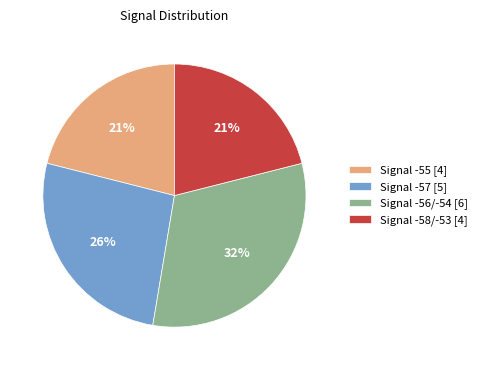

Does Signal -56/-54 [6] represent more than half of the total?

No